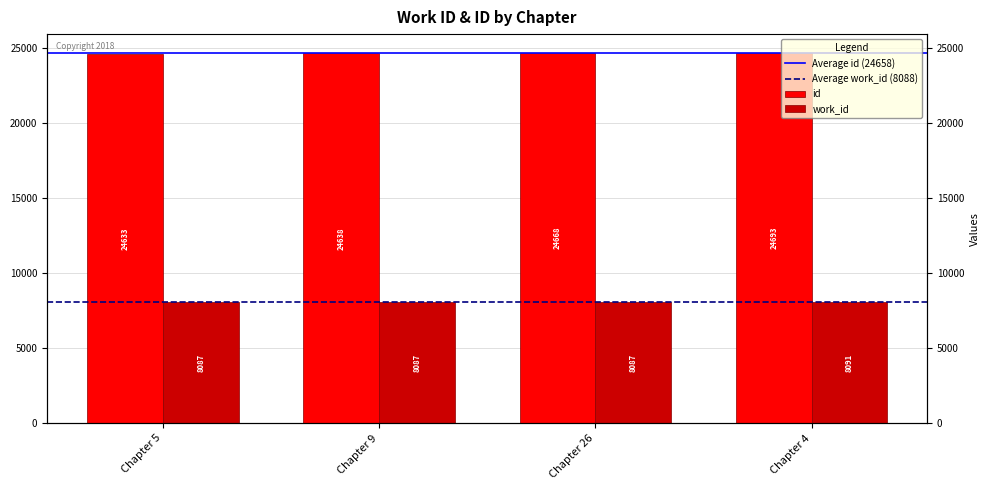

At how many categories does at least one series exceed 14111?

4